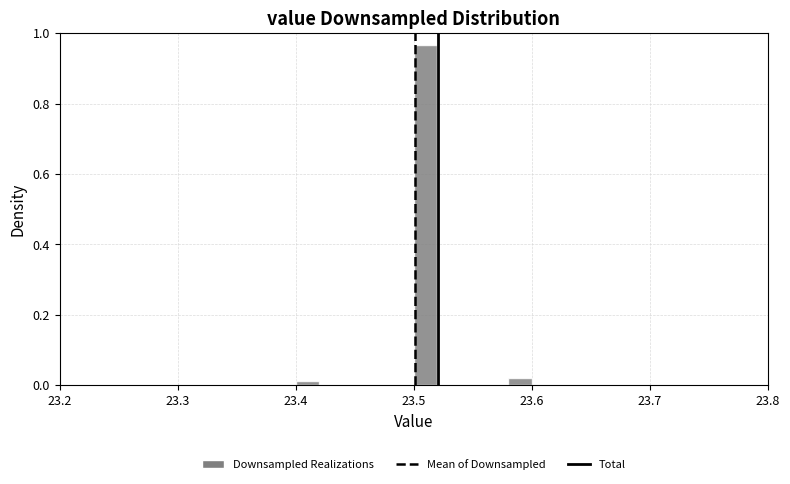

Around what value on the x-axis is the tallest bar? Give the approximate position of its centre, as read against the axis.

23.51